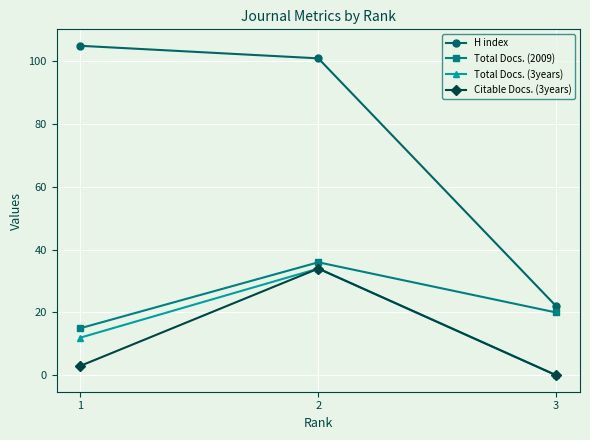

List the labels in order of Citable Docs. (3years) value, largest first.

2, 1, 3